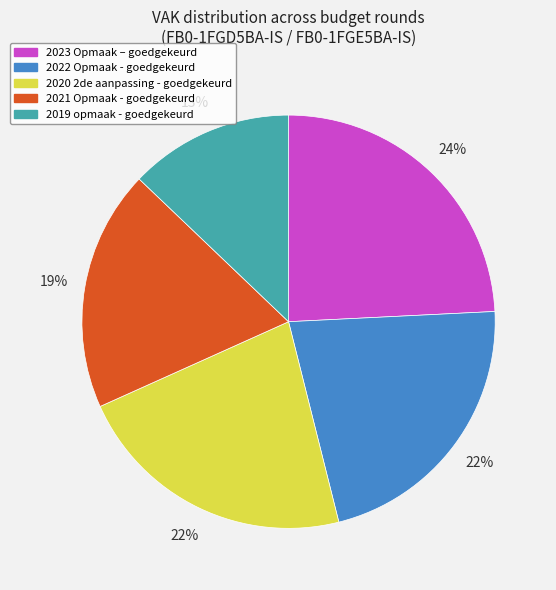

To the nearest percent, what is the difference between the largest and smallest slice percentages?

11%